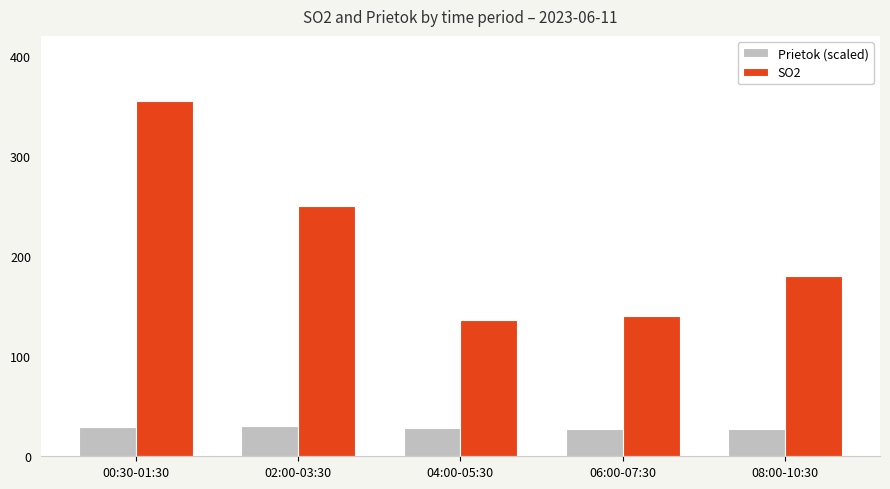

What is the approximate value of Prietok (scaled) at 06:00-07:30?

27.2